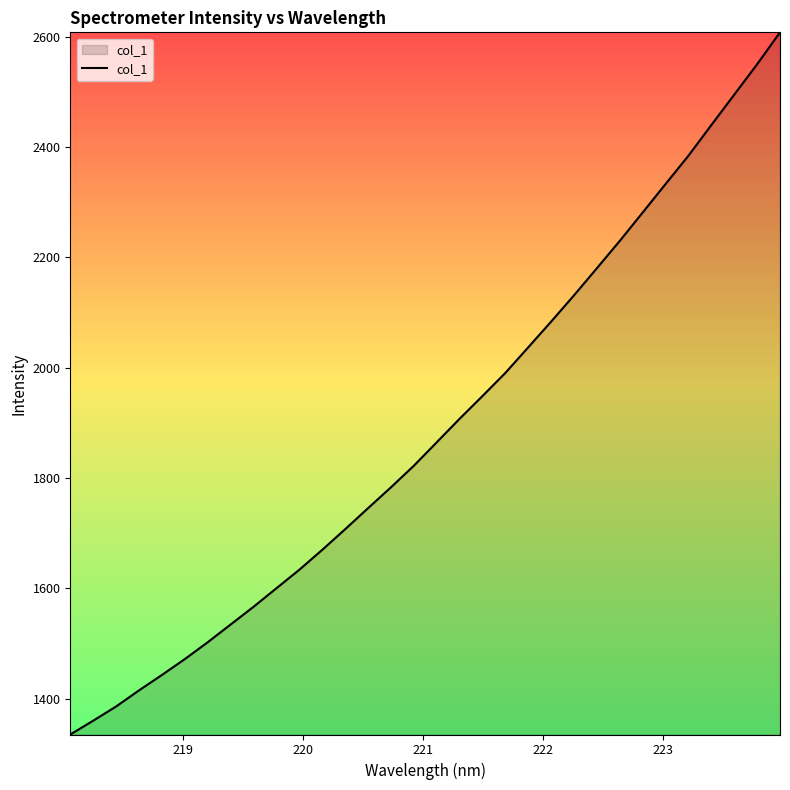

What is the smallest value displayed?

1334.8